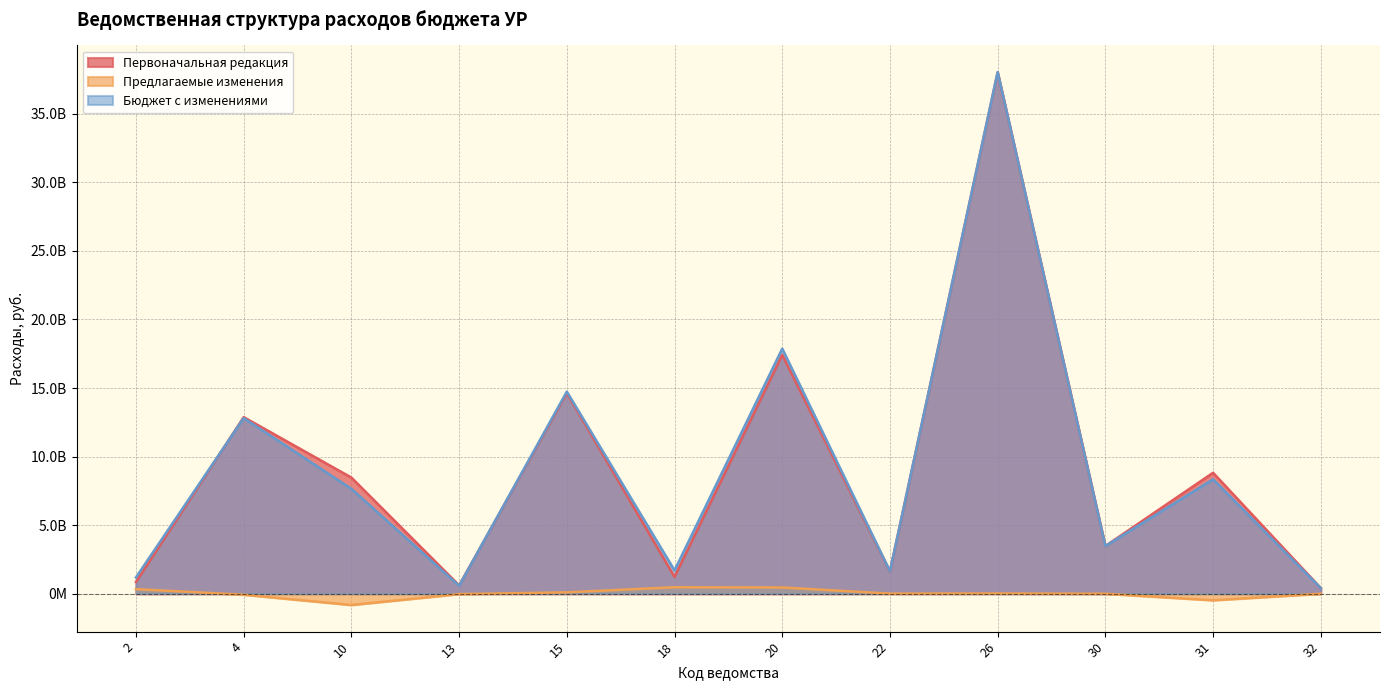

What is the maximum value shown in the chart?

38039117775.9